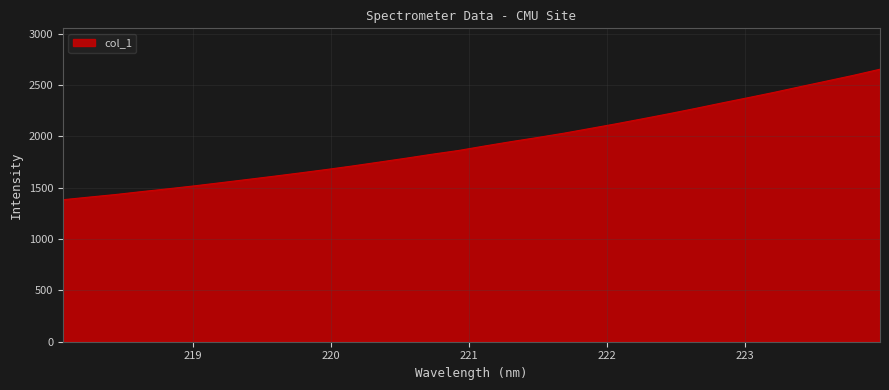

What is the greatest value displayed?

2652.9